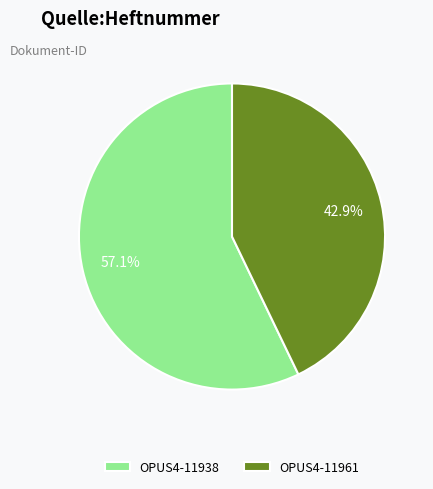

What is the total percentage of OPUS4-11961 and OPUS4-11938?

100.0%